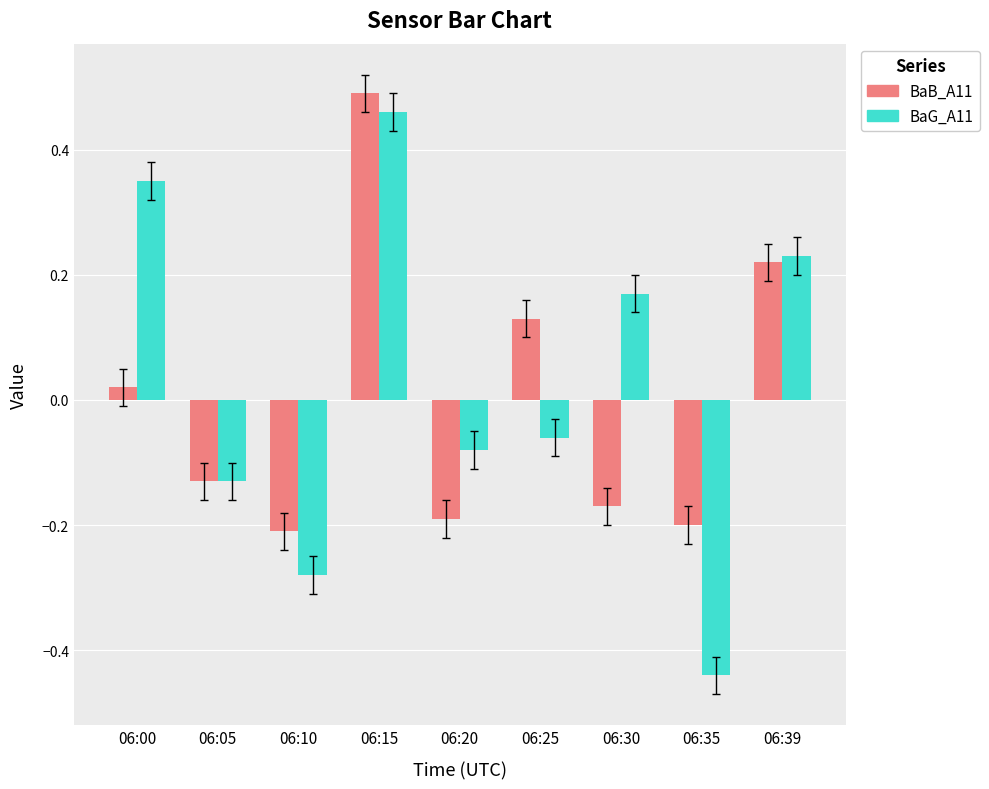

The value of BaB_A11 at 06:10 is -0.2. True or false?

True